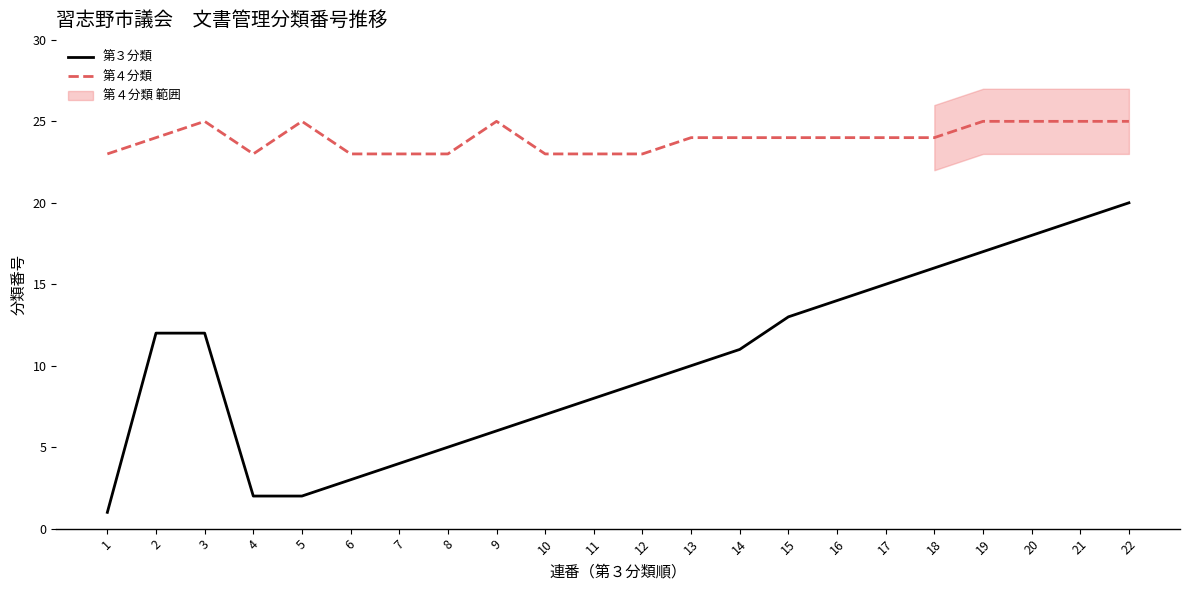

Count the number of categories in the chart.

22